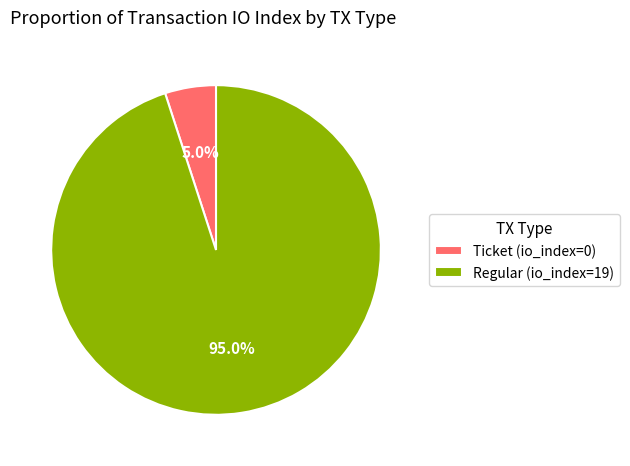

Does any single category account for the majority?

Yes